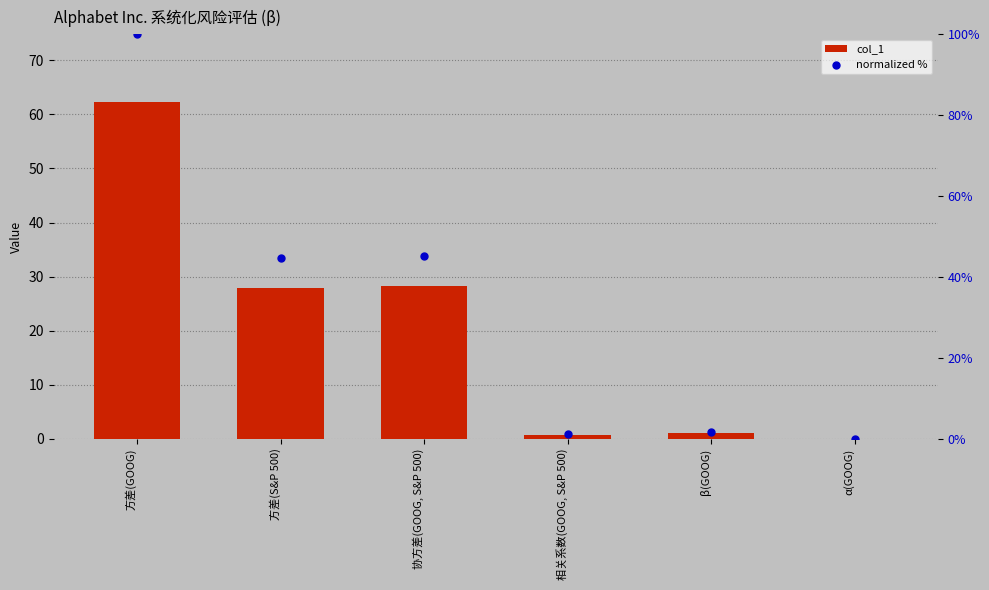

What are all the series names shown in the legend?

col_1, normalized %